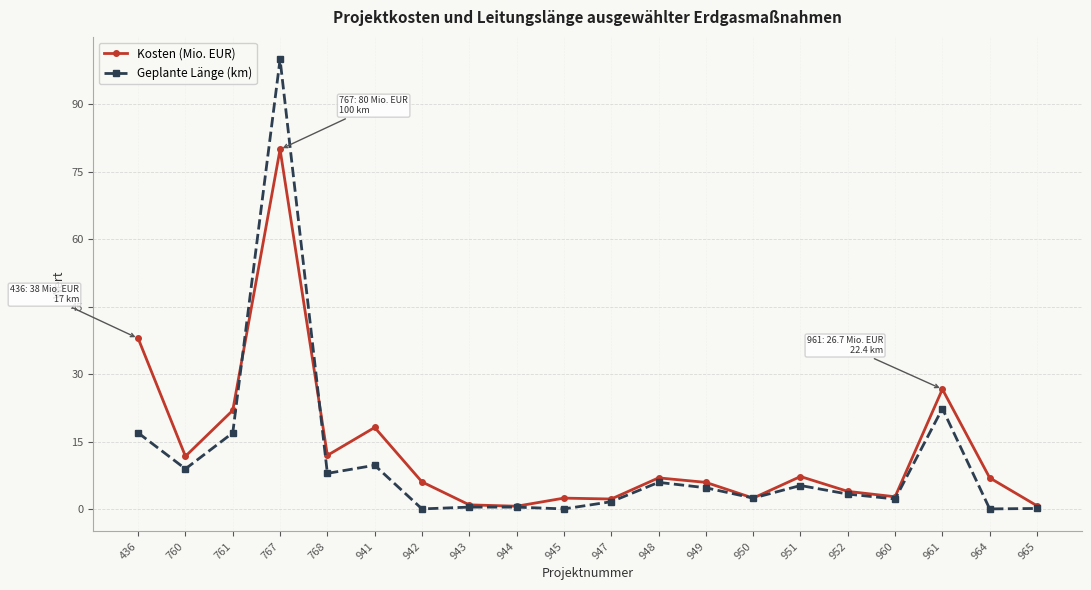

What is the difference between the highest and lowest values at 767?

20.0